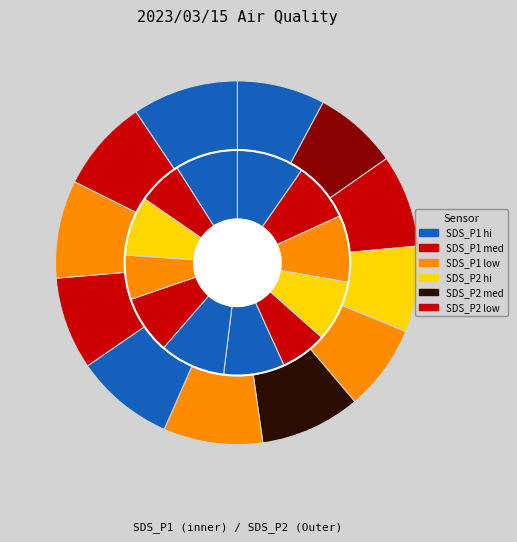

Do 00:03 and 00:08 together represent more than half of the pie?

No